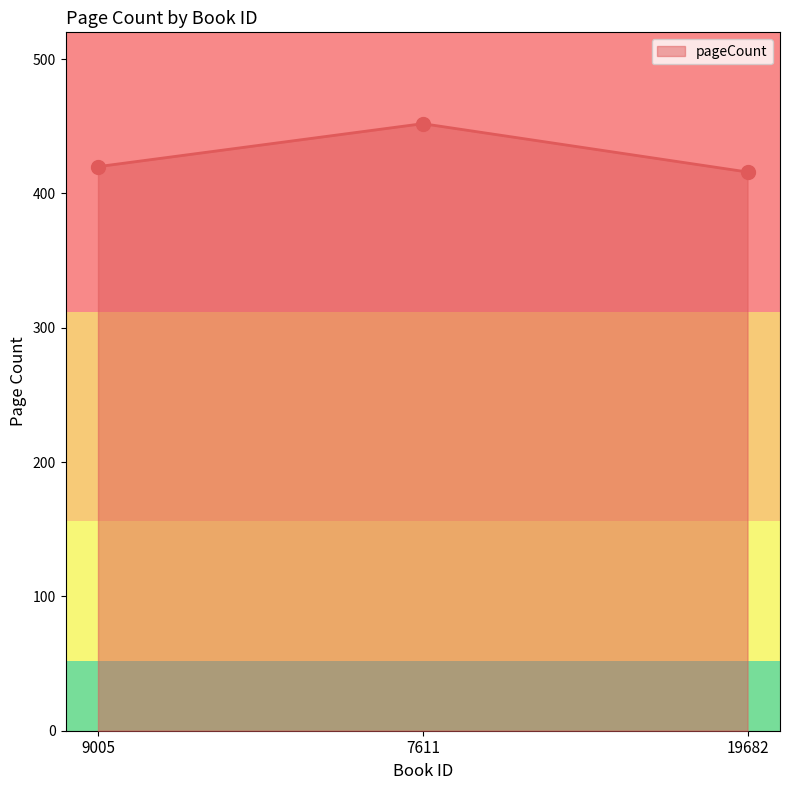

Approximately how many times larger is the value at 9005 compared to 7611?

0.9